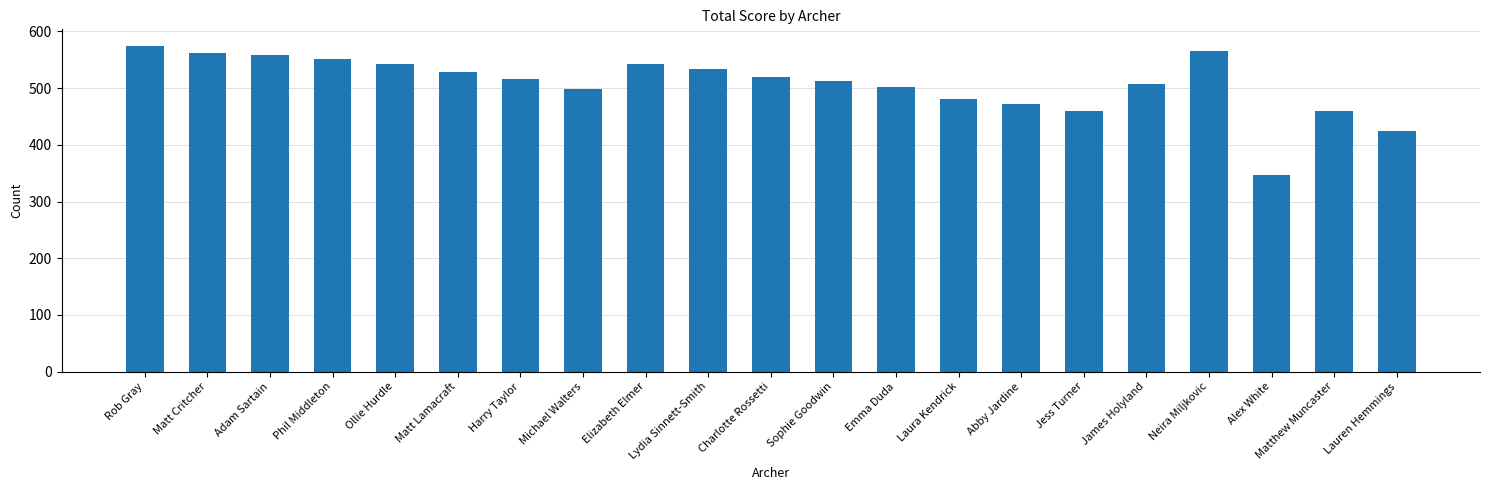

How many series are shown in this chart?

1